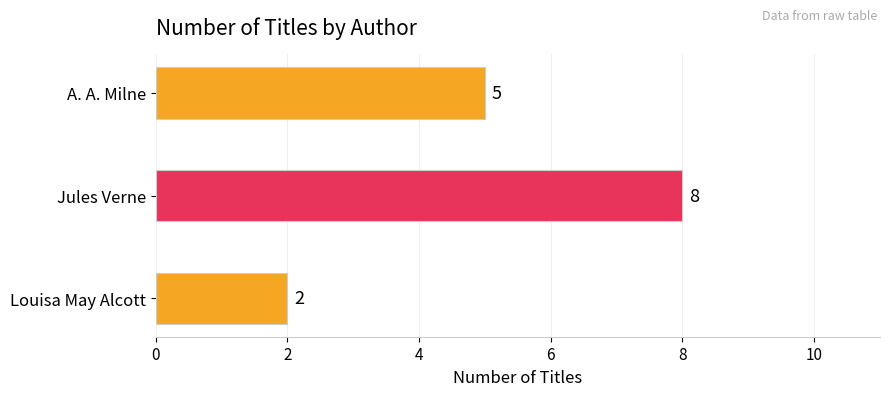

What is the difference between the values at Jules Verne and A. A. Milne?

3